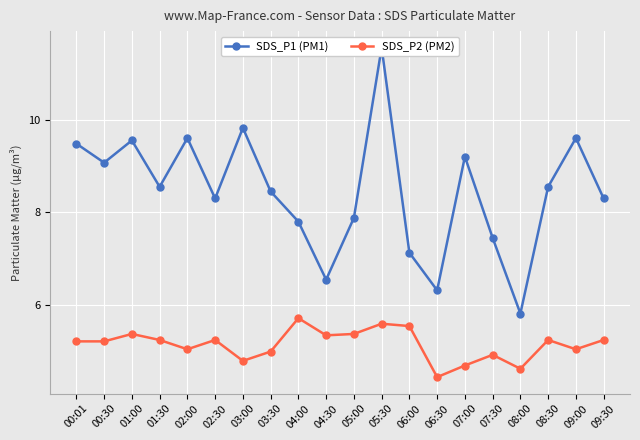

Which series has the widest spread of values?

SDS_P1 (PM1)